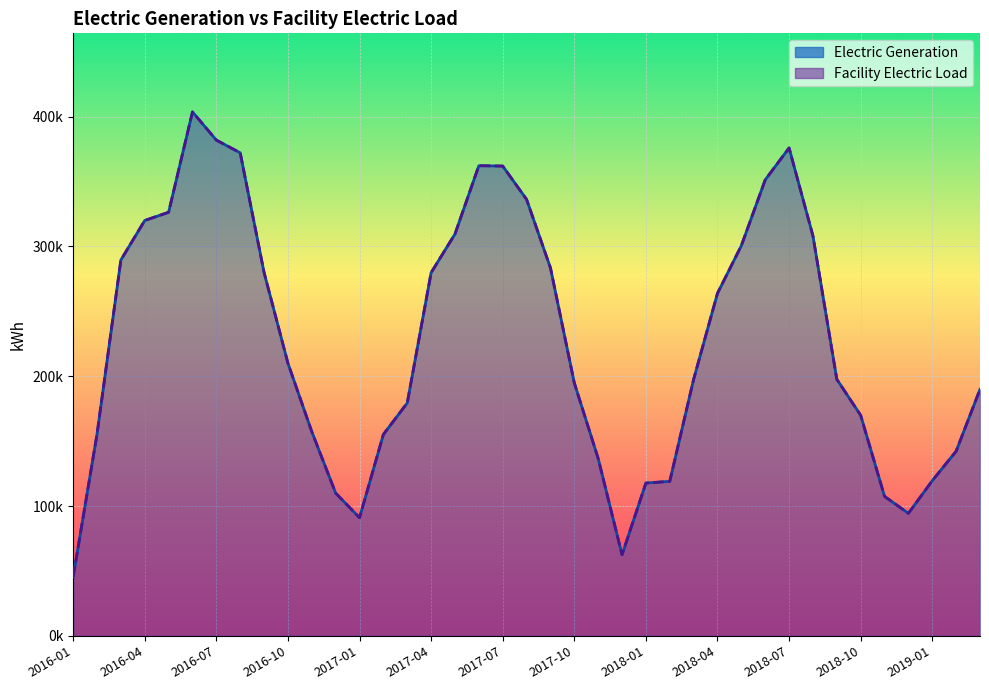

At 2018-08, list the series in order from smallest to largest.

Electric Generation, Facility Electric Load